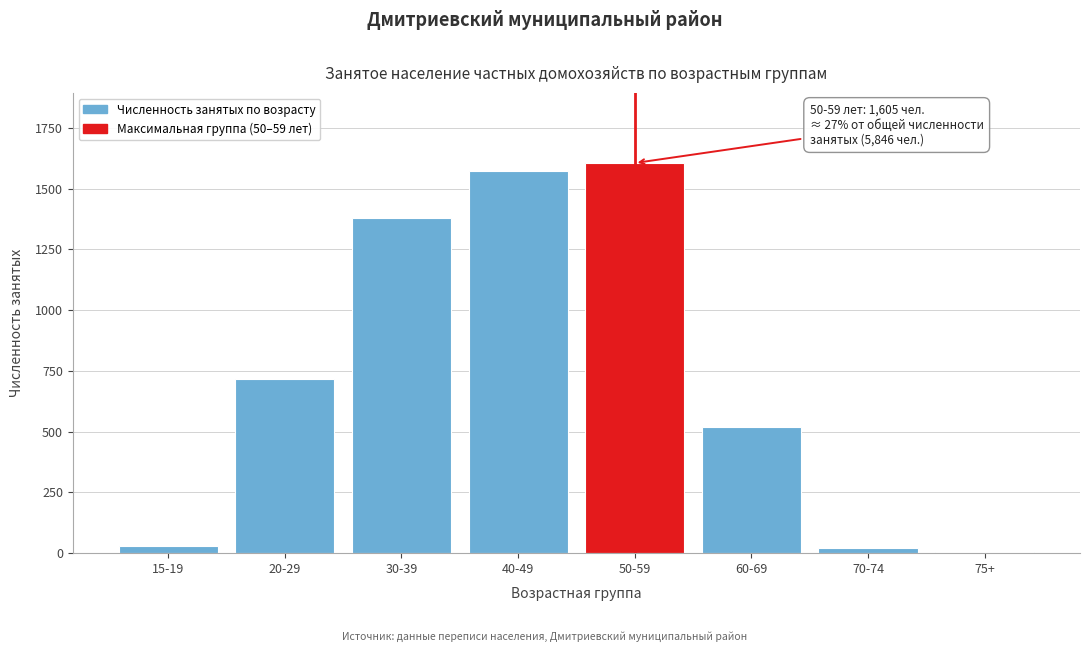

What is the label of the 8th bar from the left?

75+